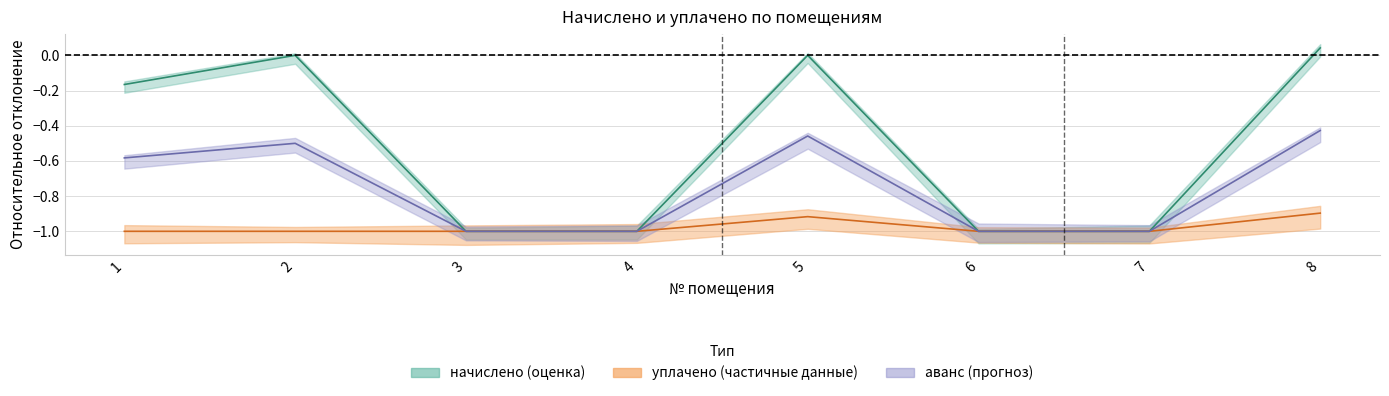

Is it true that аванс (переплата) equals -1.4 at 3?

False